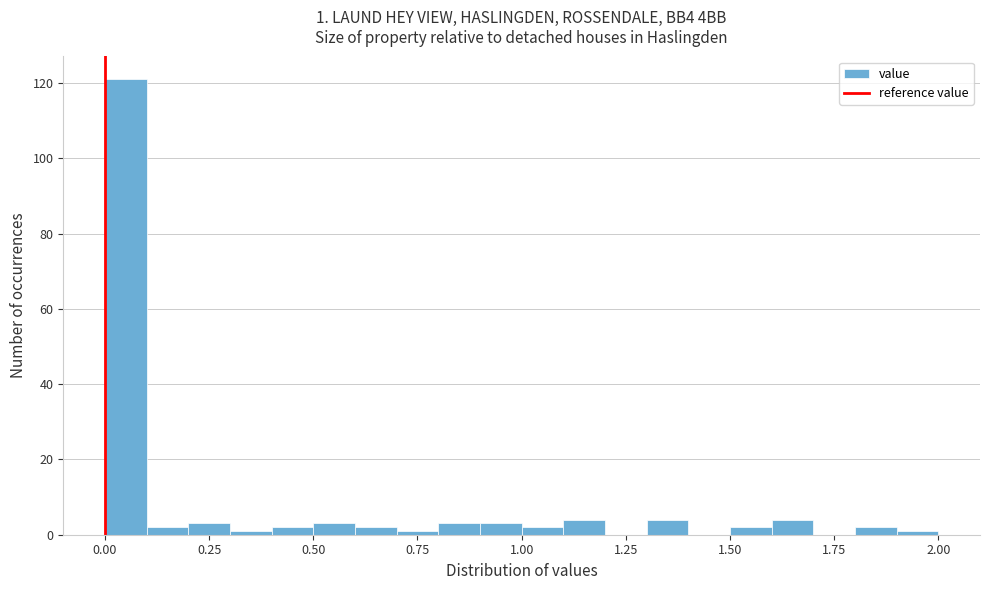

Read against the x-axis, roughly where is the centre of the tallest bar?

0.05